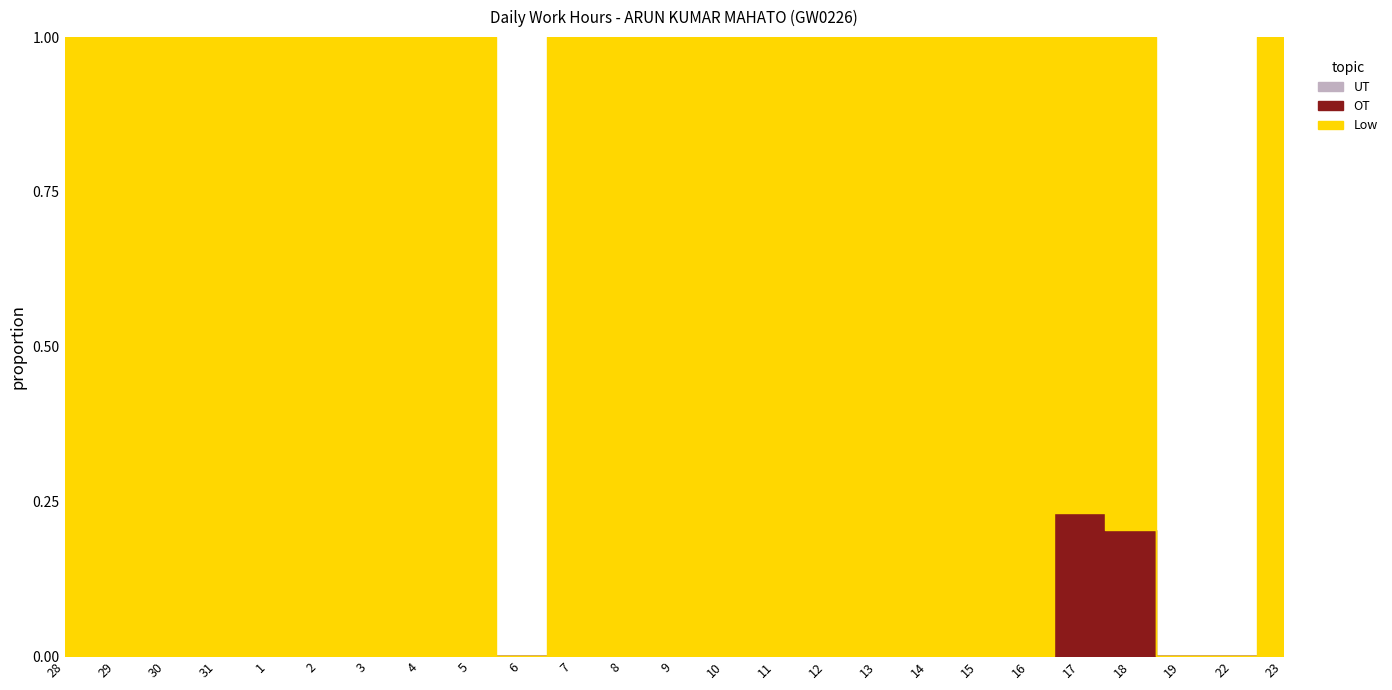

At which category is the sum across all series the highest?

17